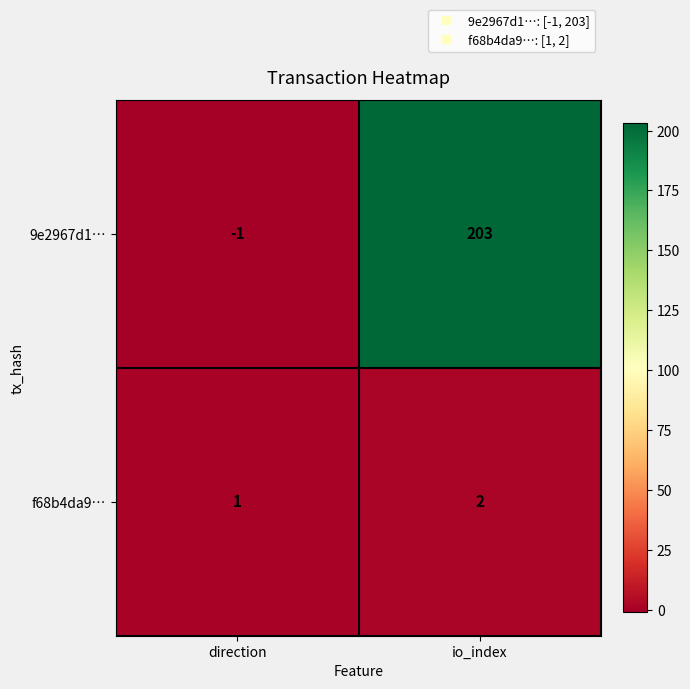

At which category does the chart reach its peak across all series?

io_index